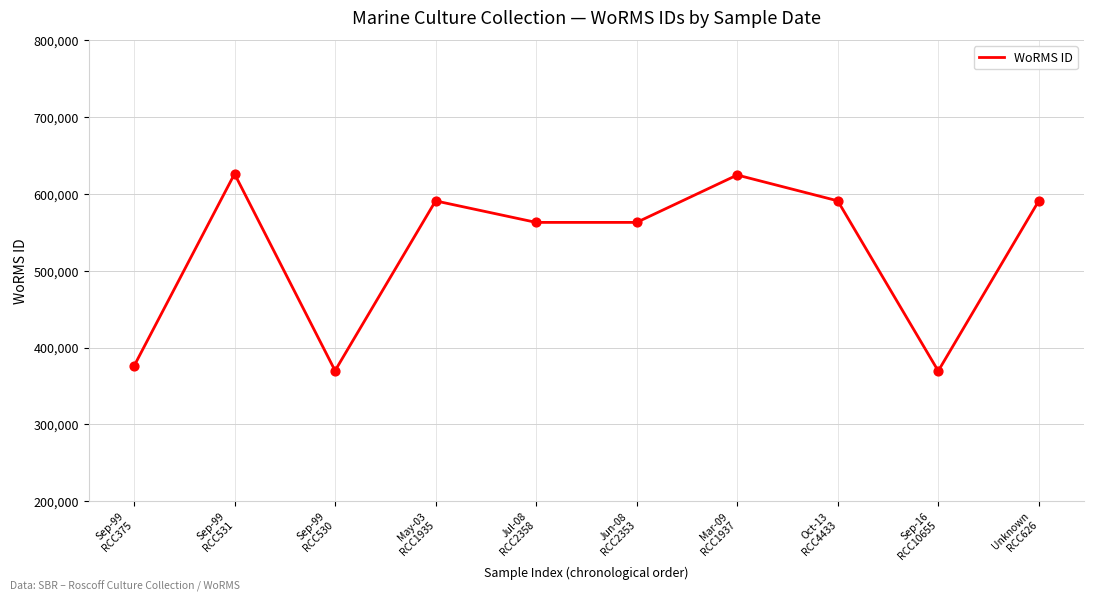

What is the change in value from Sep-99
RCC375 to Sep-99
RCC530?

-5962